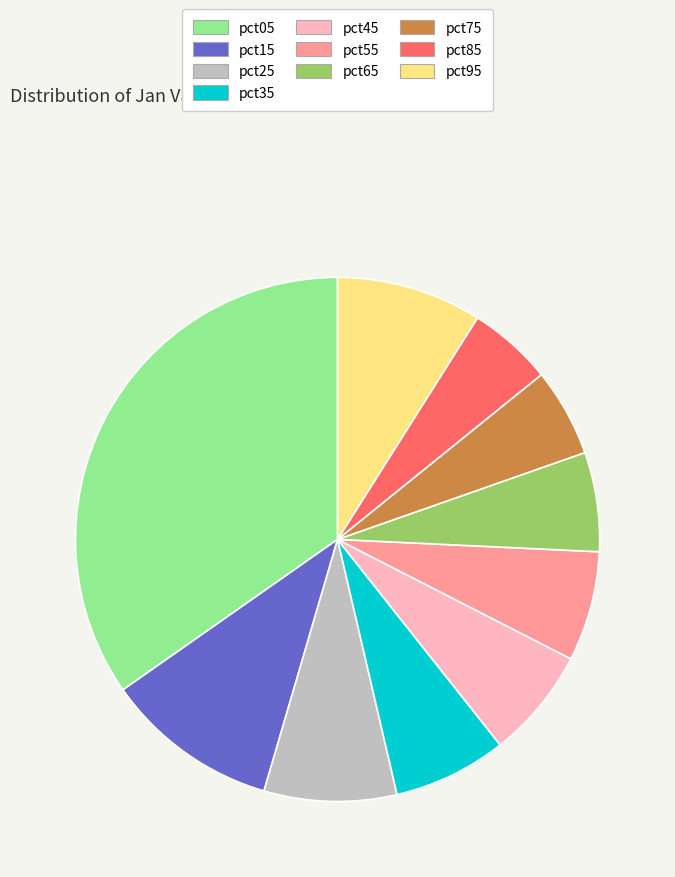

Count the number of slices in the pie.

10